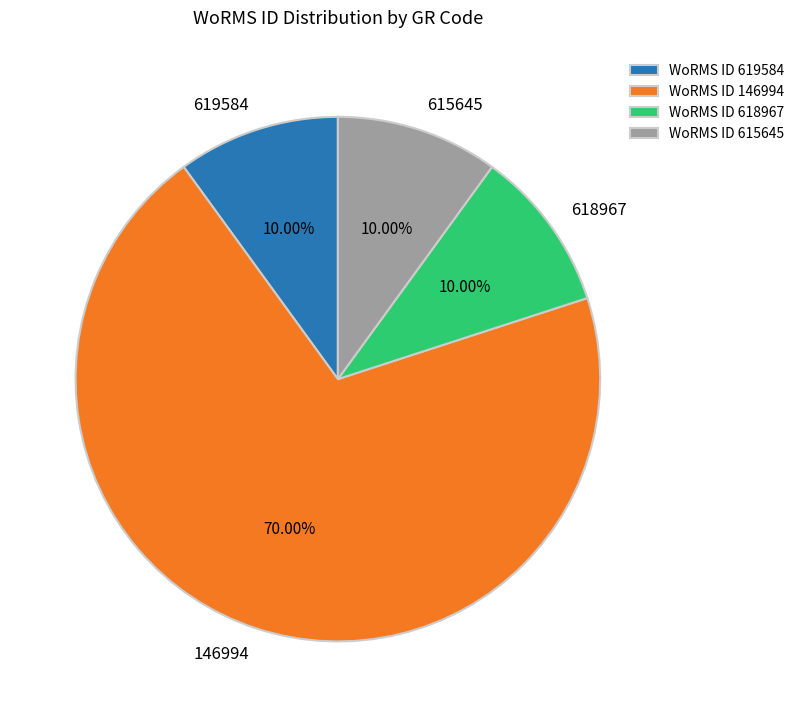

Does any single category account for the majority?

Yes